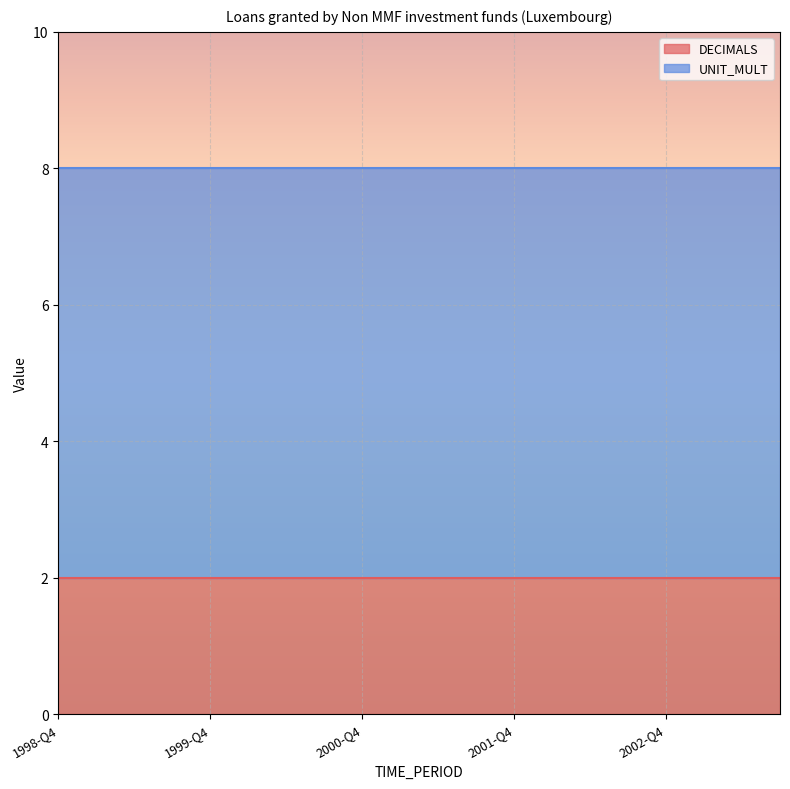

Reading left to right, extract all data points from this chart.

DECIMALS: 1998-Q4=2	1999-Q1=2	1999-Q2=2	1999-Q3=2	1999-Q4=2	2000-Q1=2	2000-Q2=2	2000-Q3=2	2000-Q4=2	2001-Q1=2	2001-Q2=2	2001-Q3=2	2001-Q4=2	2002-Q1=2	2002-Q2=2	2002-Q3=2	2002-Q4=2	2003-Q1=2	2003-Q2=2	2003-Q3=2
UNIT_MULT: 1998-Q4=6	1999-Q1=6	1999-Q2=6	1999-Q3=6	1999-Q4=6	2000-Q1=6	2000-Q2=6	2000-Q3=6	2000-Q4=6	2001-Q1=6	2001-Q2=6	2001-Q3=6	2001-Q4=6	2002-Q1=6	2002-Q2=6	2002-Q3=6	2002-Q4=6	2003-Q1=6	2003-Q2=6	2003-Q3=6